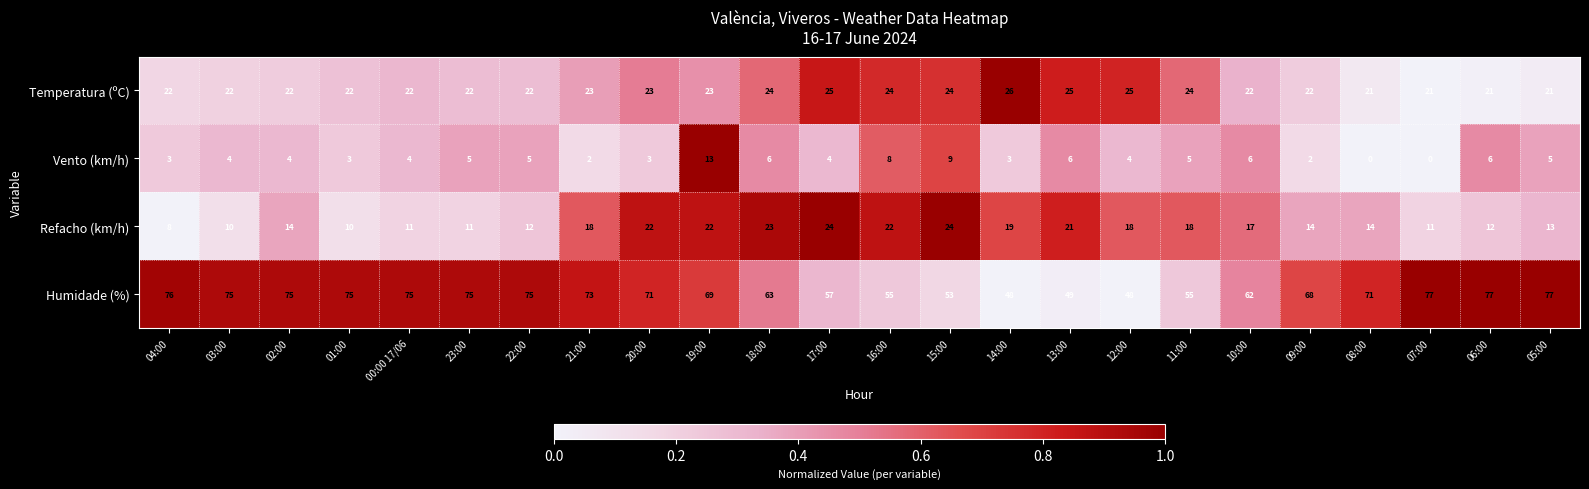

At which label does Temperatura (ºC) reach its peak?

14:00